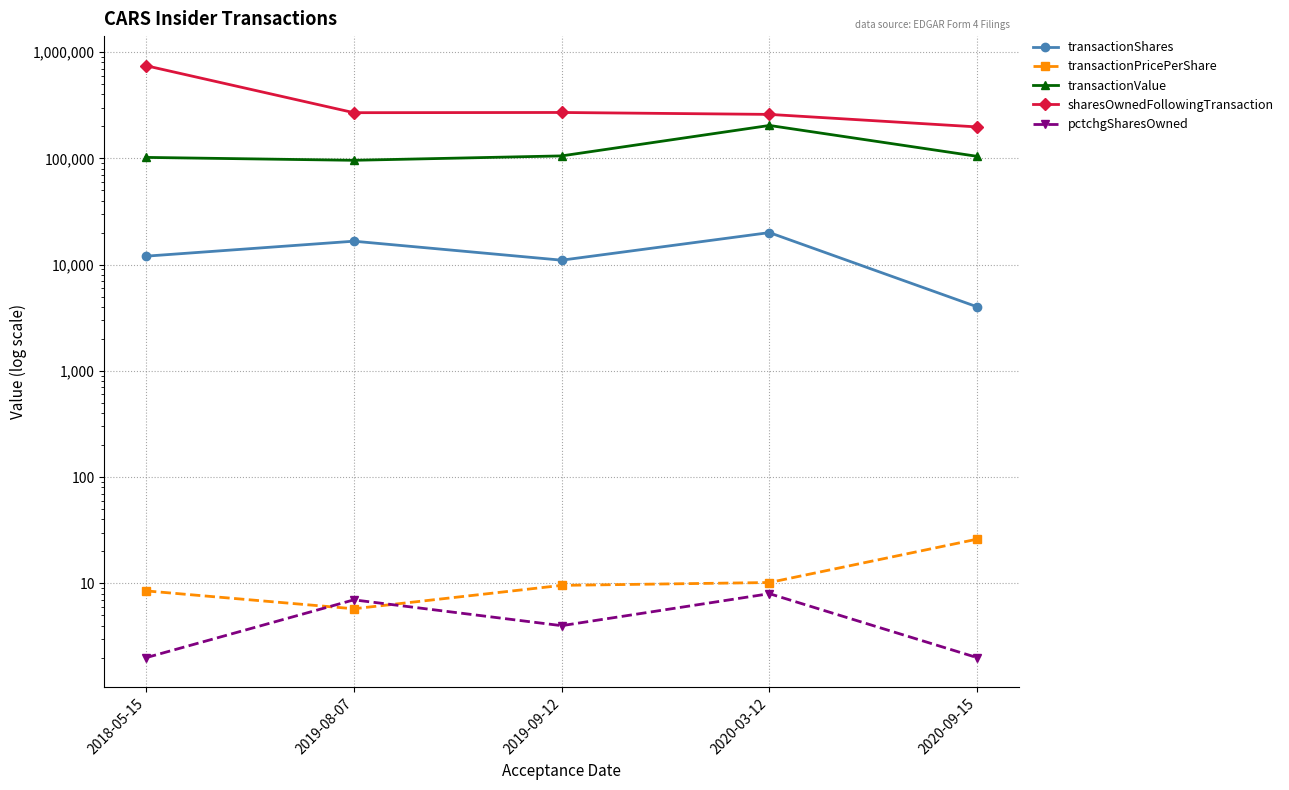

True or false: transactionValue and transactionPricePerShare cross at least once.

False